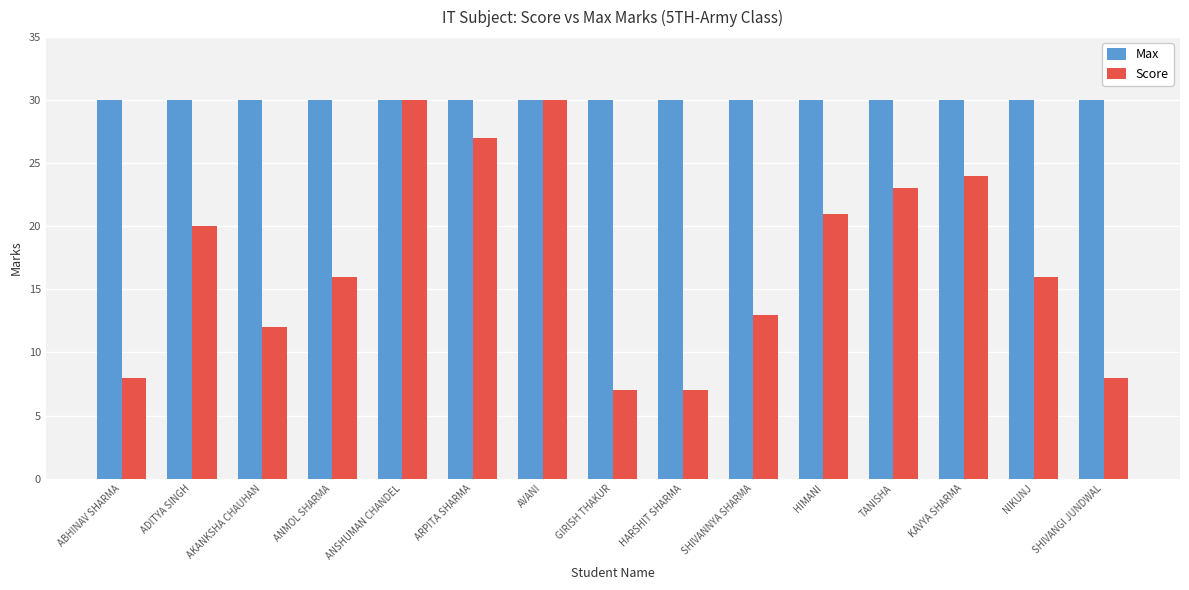

At how many categories does at least one series exceed 22?

15